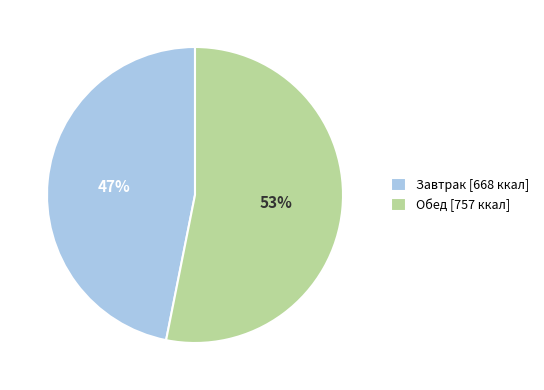

To the nearest percent, what is the average slice percentage?

50%